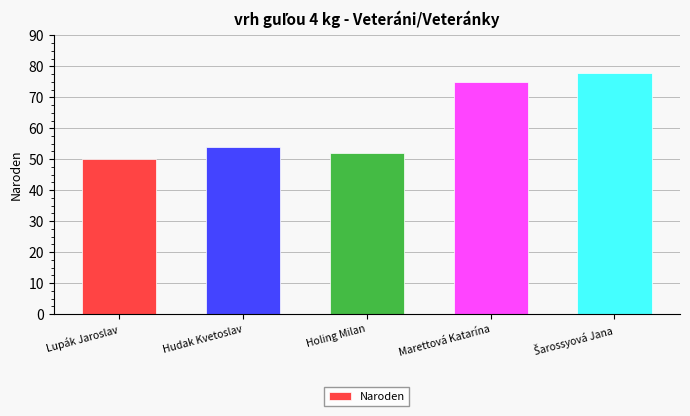

Reading right to left, list all the values displayed in this chart.

78	75	52	54	50